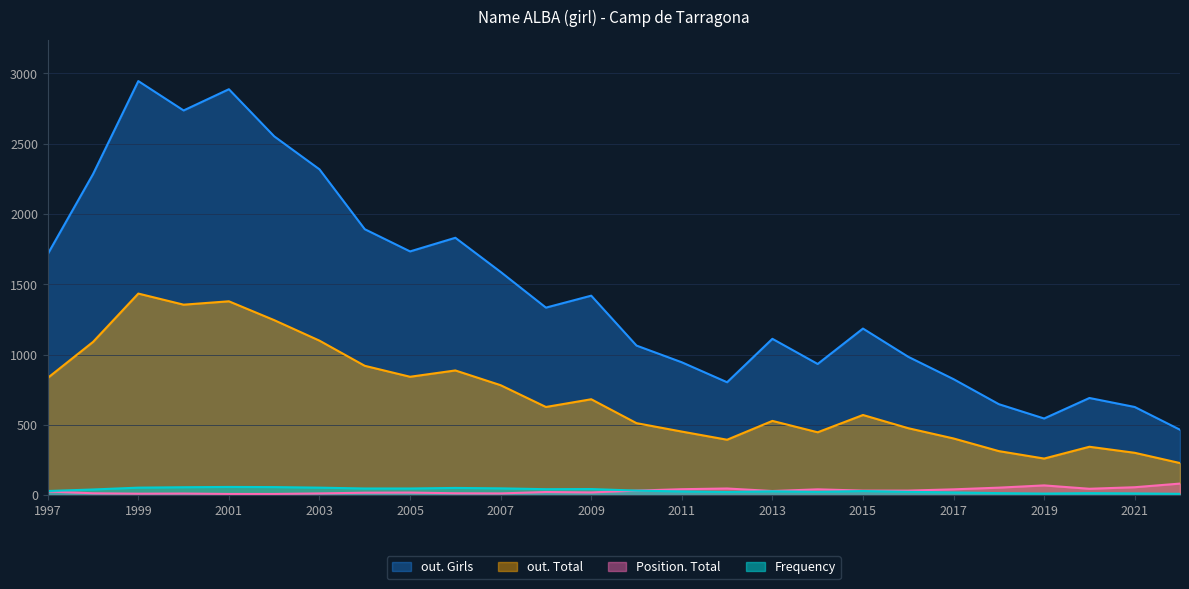

At which label does out. Girls first exceed 1334?

1997